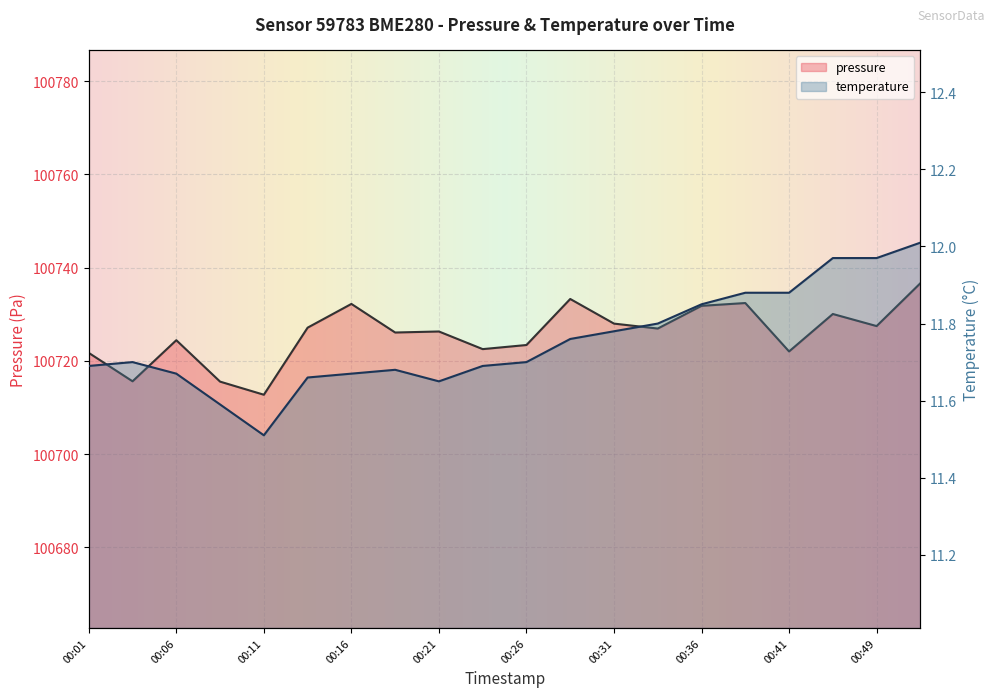

How many lines are shown in the chart?

2